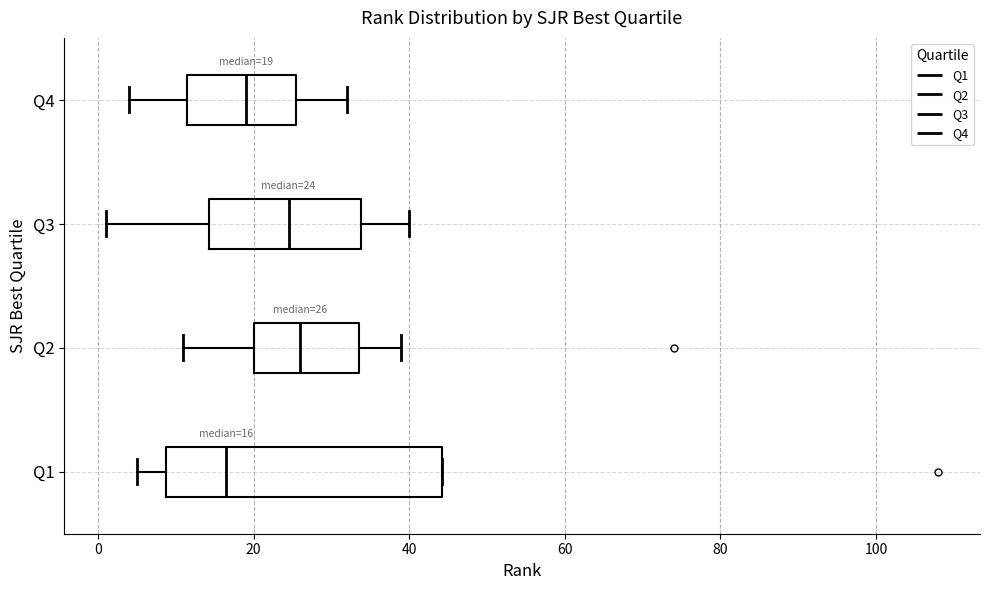

Comparing the boxes themselves (not the whiskers), which one is the widest?

Q1